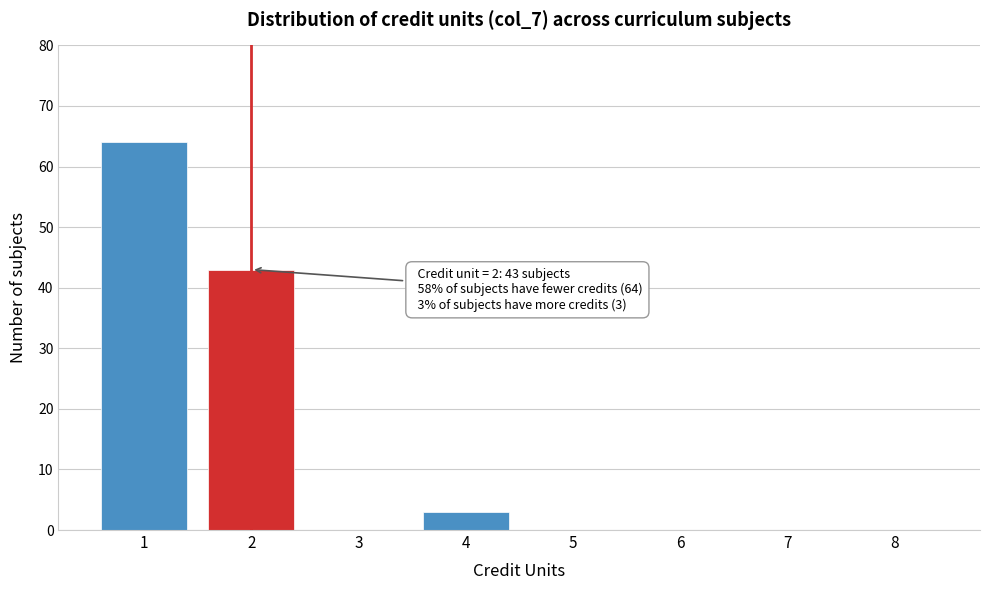

Over which range of the x-axis is the bar tallest?

0.5 to 1.5